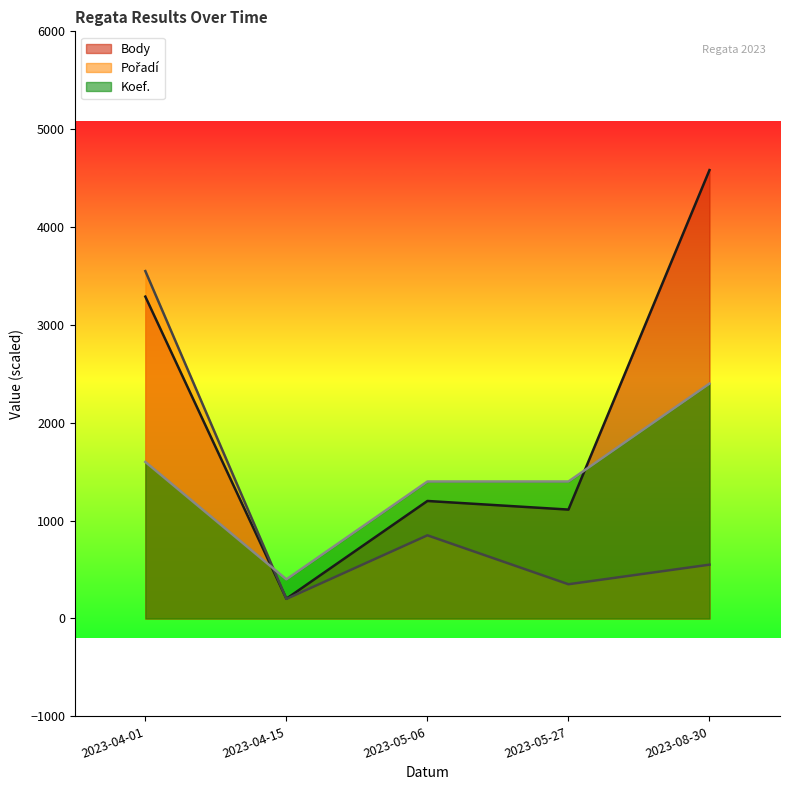

How many series are shown in this chart?

3